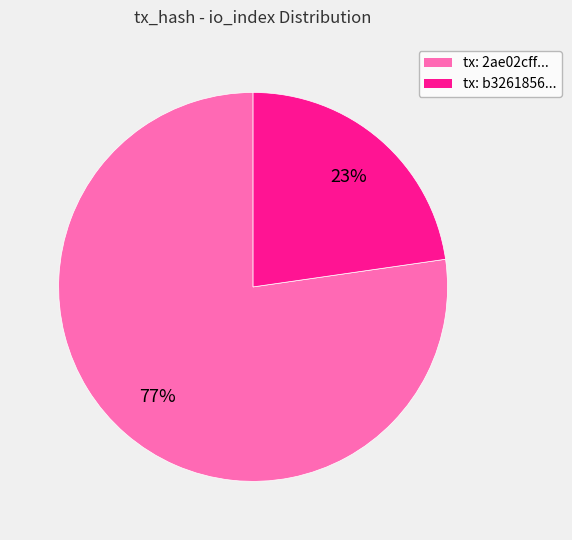

To the nearest percent, what is the average slice percentage?

50%